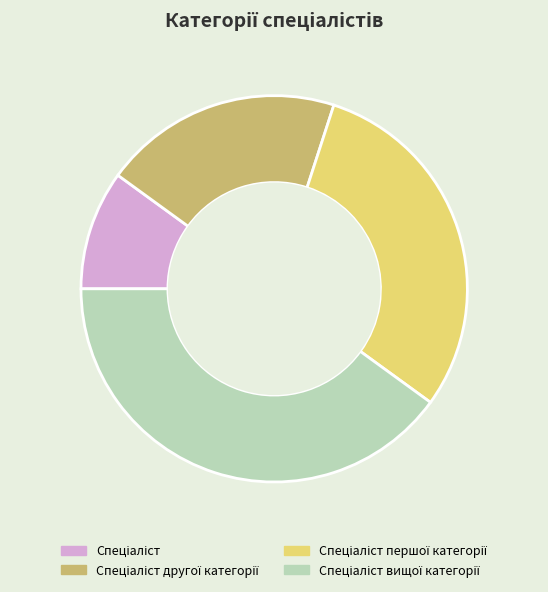

How many slices are in this pie chart?

4